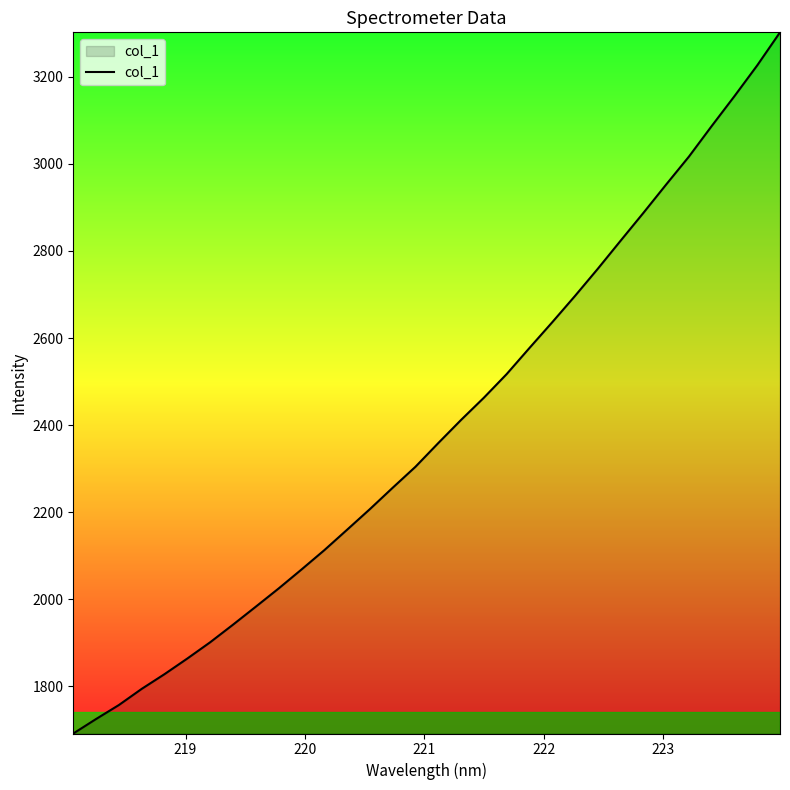

What is the greatest value displayed?

3302.3